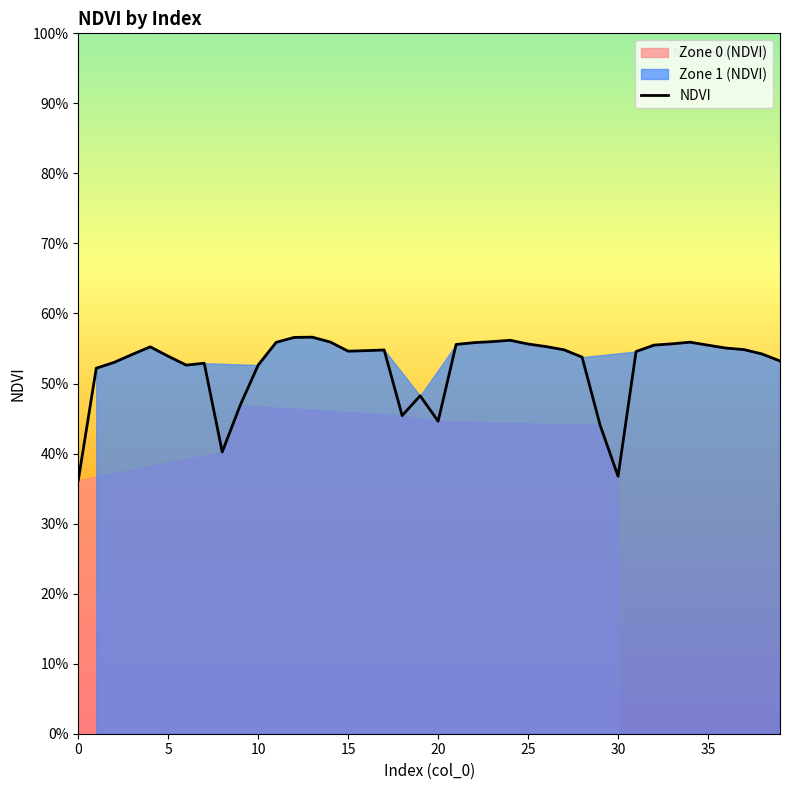

Which label corresponds to the largest value in the chart?

13